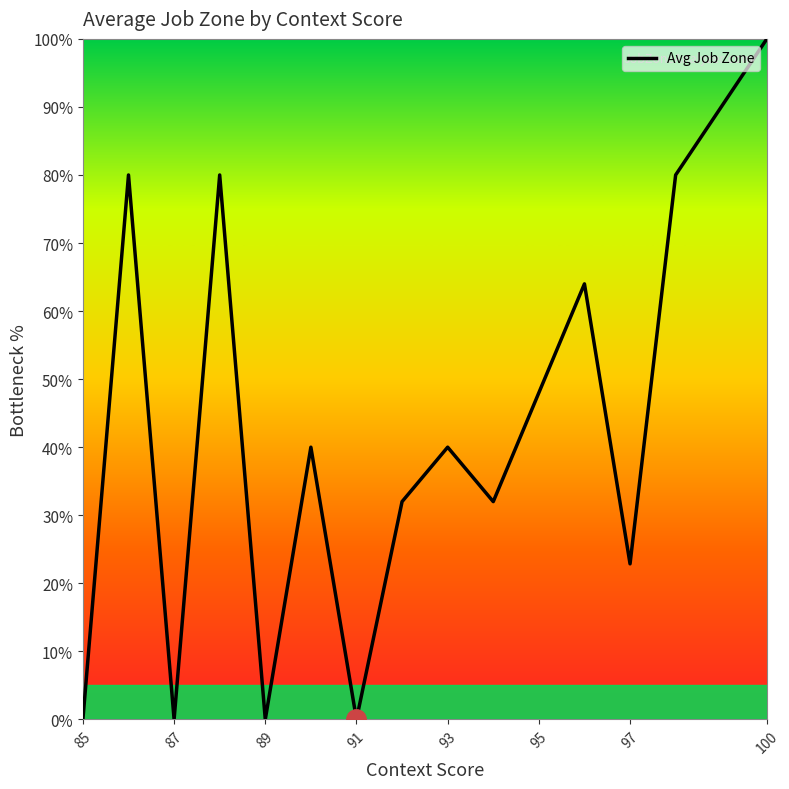

The chart shows a value of 15.0 at 89. True or false?

False